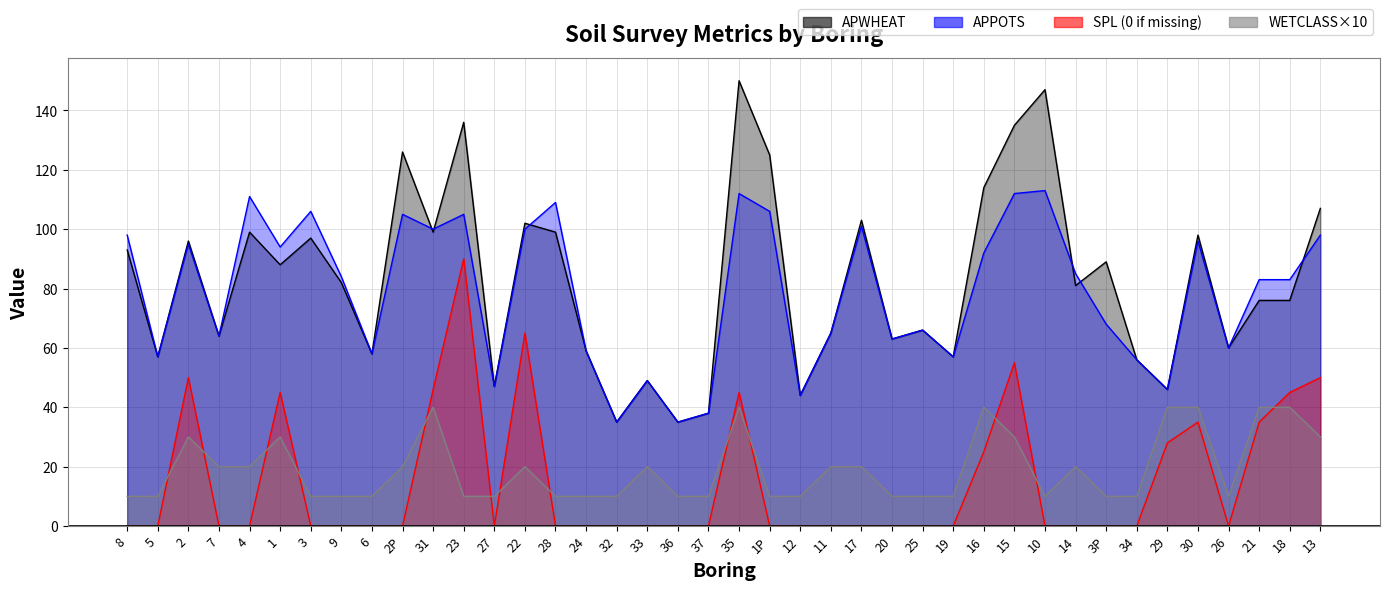

At how many categories does at least one series exceed 45?

36